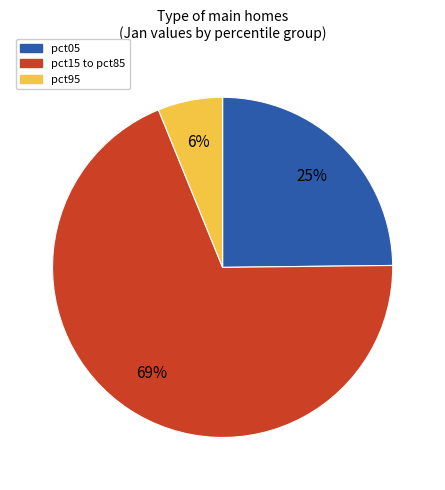

Does any single category account for the majority?

Yes